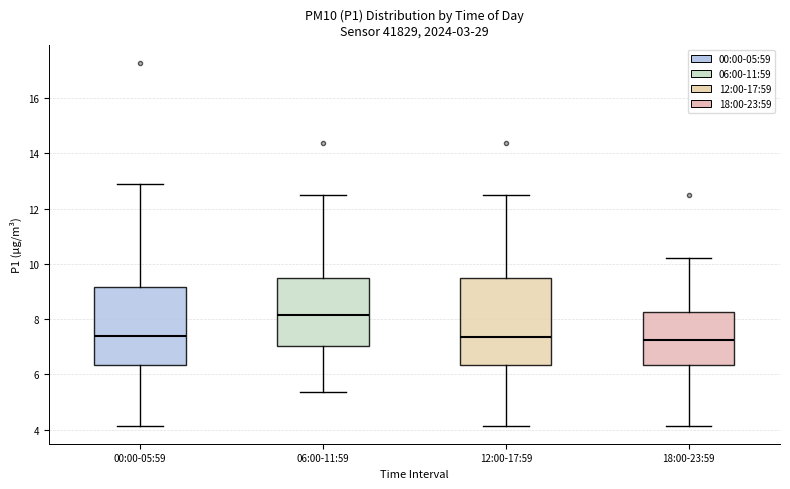

Reading left to right, transcribe this box plot: for each box, give where its median line is, the range the box spans, and where its two whiskers end, as read against the y-axis. The values are not printed on the chart, so give them approximately, as read against the axis.

00:00-05:59: median 7.4, box 6.4 to 9.2, whiskers 4.2 to 13.0
06:00-11:59: median 8.2, box 7.0 to 9.4, whiskers 5.4 to 12.4
12:00-17:59: median 7.4, box 6.4 to 9.4, whiskers 4.2 to 12.4
18:00-23:59: median 7.2, box 6.4 to 8.2, whiskers 4.2 to 10.2